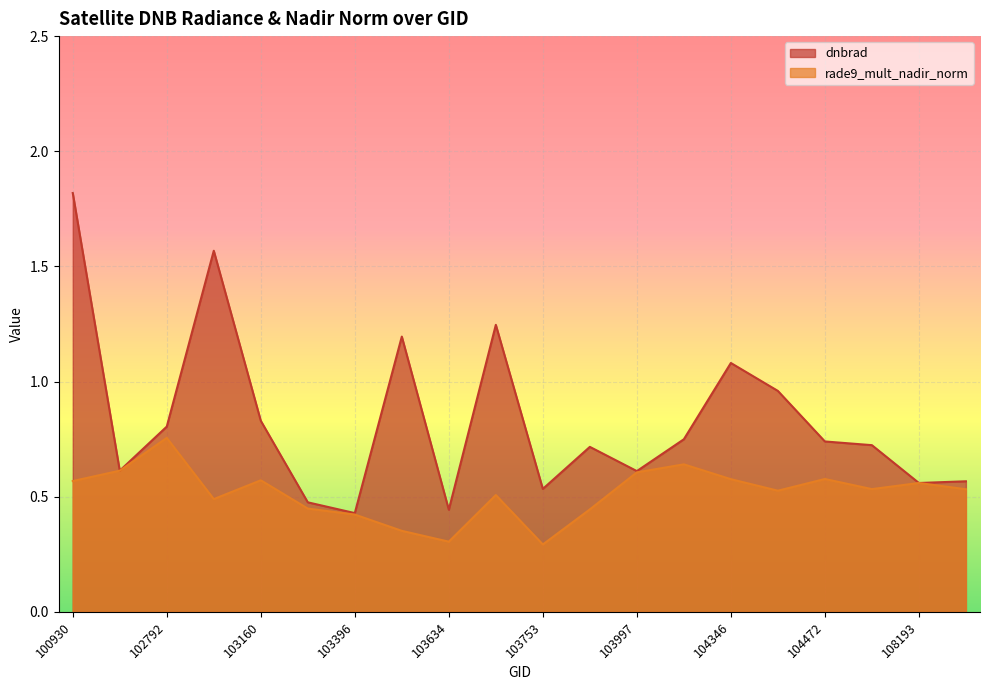

In dnbrad, how many points are lower than both neighbors (excluding endpoints)?

6